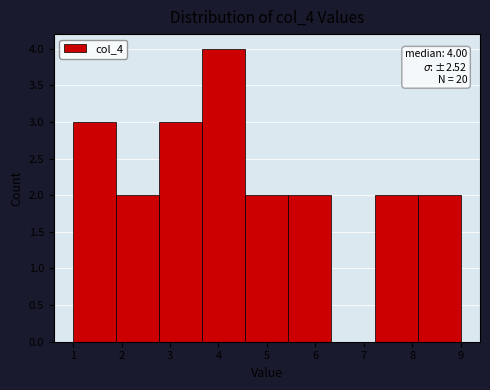

Over which range of the x-axis is the bar tallest?

3.7 to 4.6